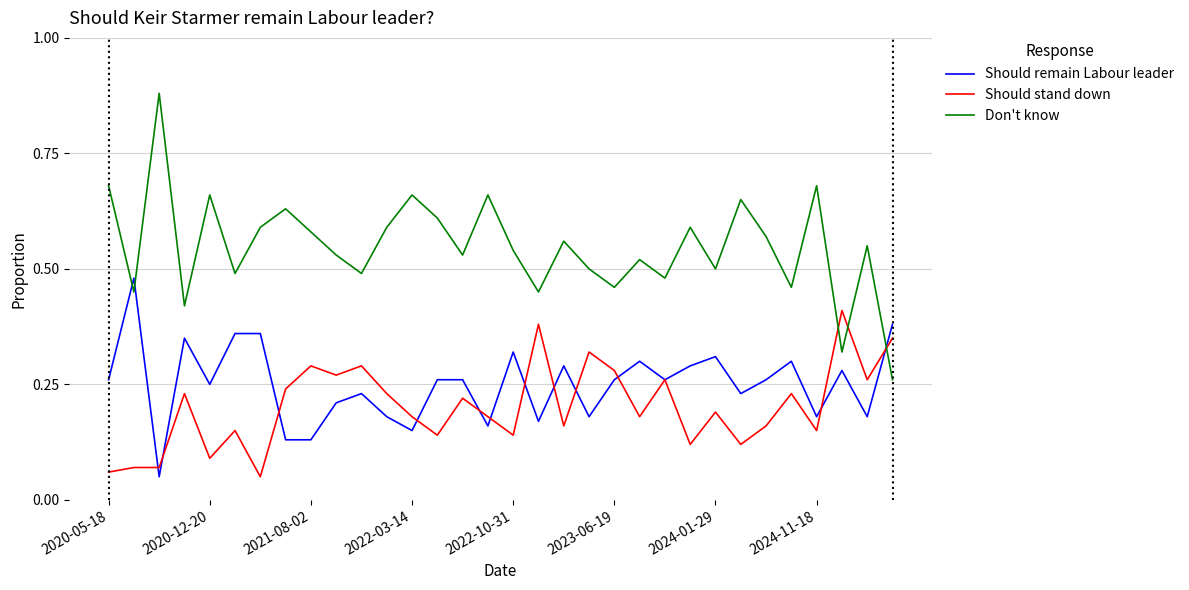

True or false: Should stand down and Don't know cross at least once.

True